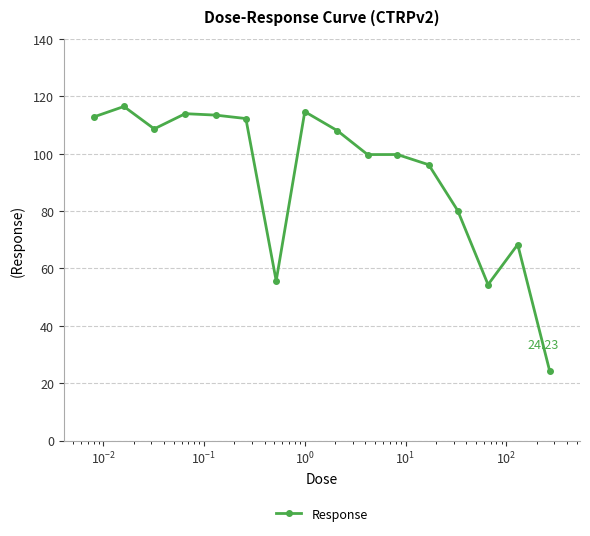

What is the difference between the maximum and second lowest values?

62.1